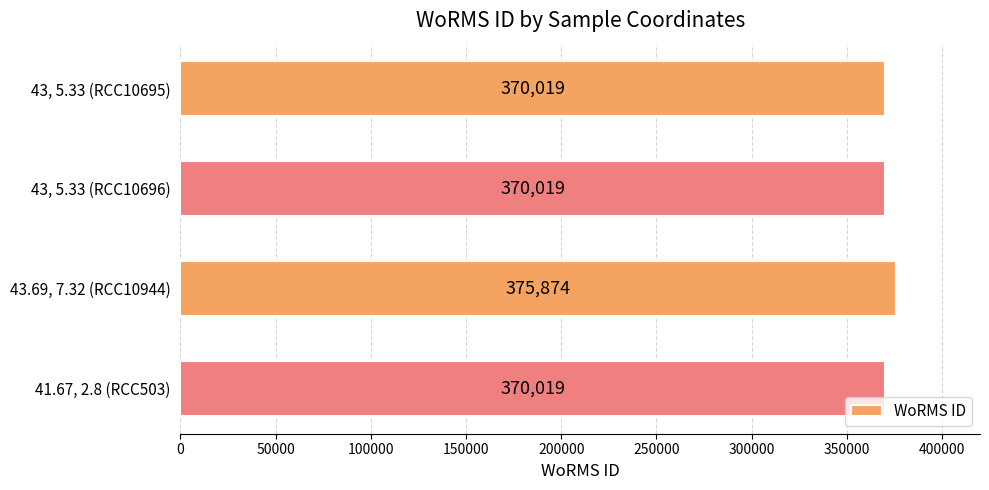

What is the ratio of the value at 43, 5.33 (RCC10695) to the value at 43, 5.33 (RCC10696)?

1.0